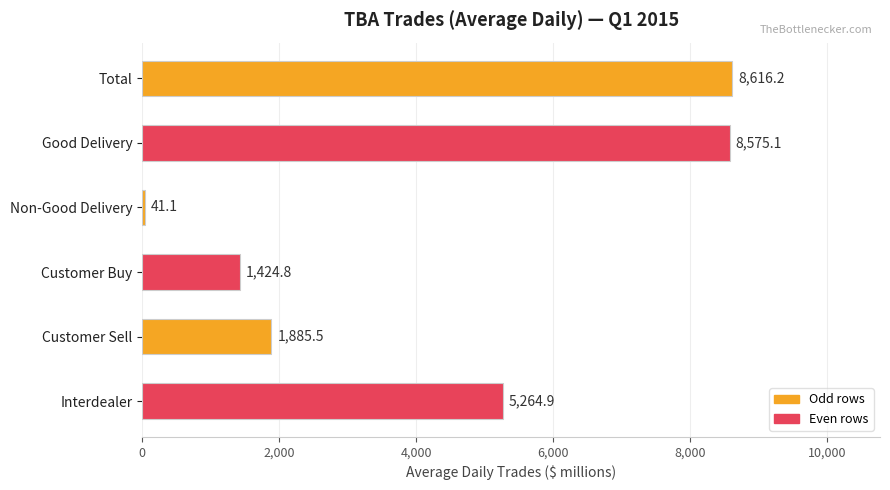

Rank the categories by value from lowest to highest.

Non-Good Delivery, Customer Buy, Customer Sell, Interdealer, Good Delivery, Total